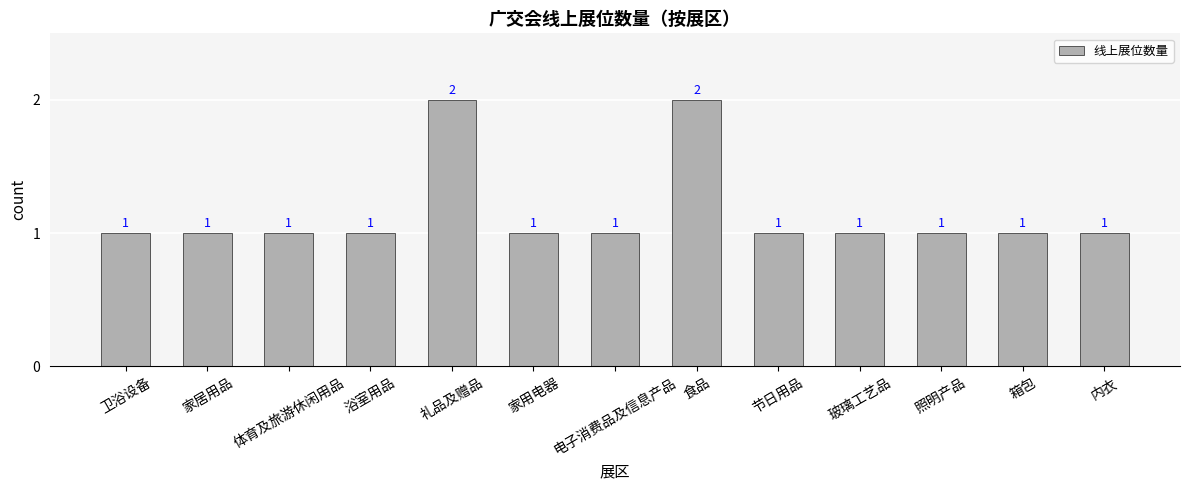

True or false: the data shows 2 at 食品.

True